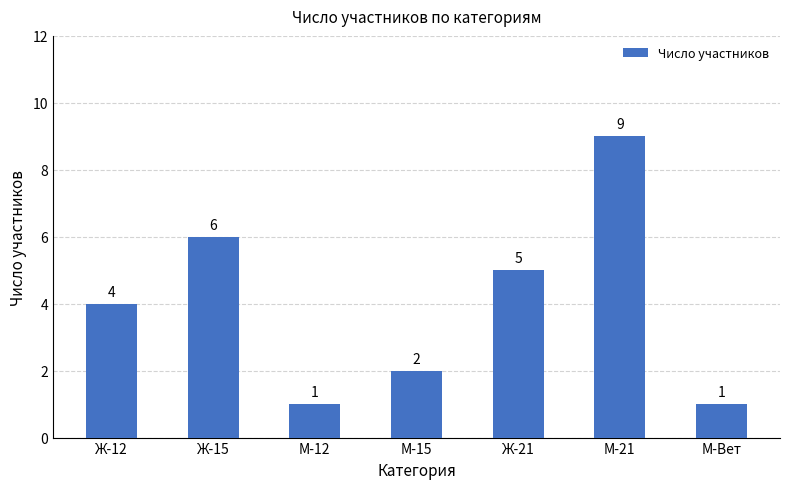

What is the maximum value shown in the chart?

9